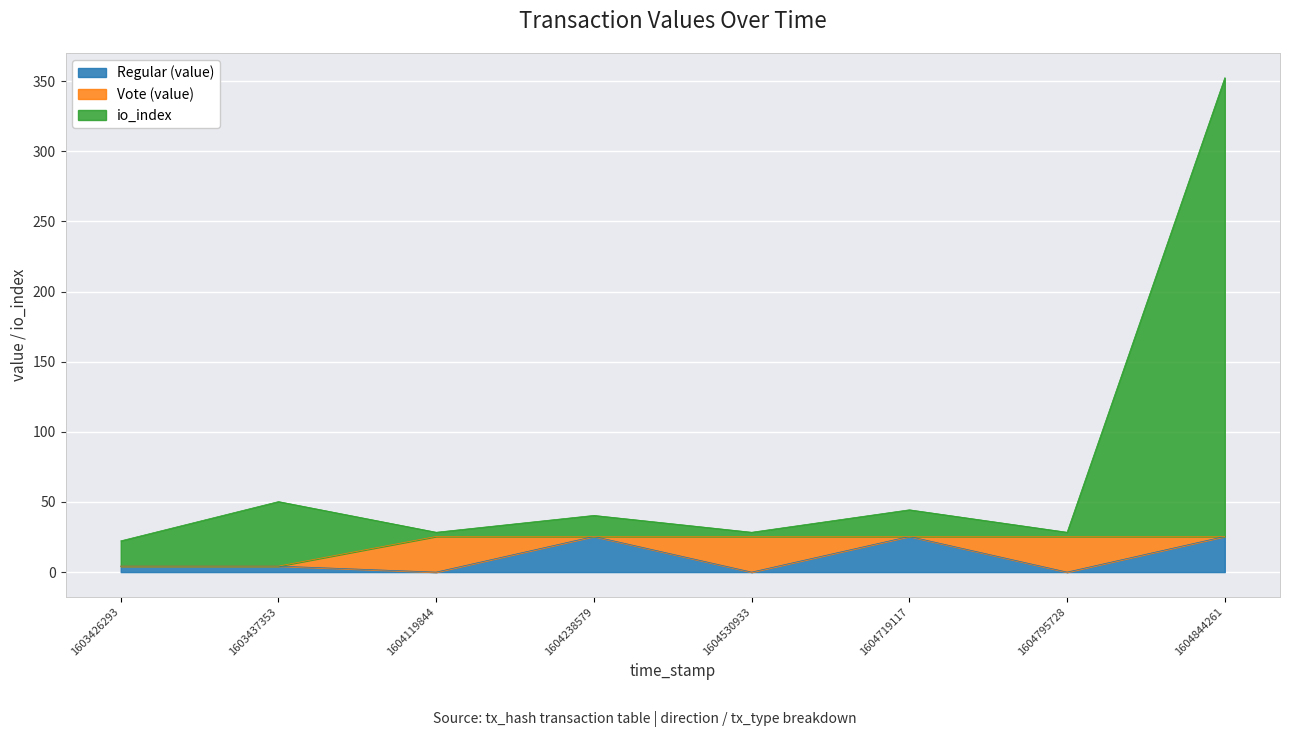

The value of Regular (value) at 1604844261 is 8.8. True or false?

False